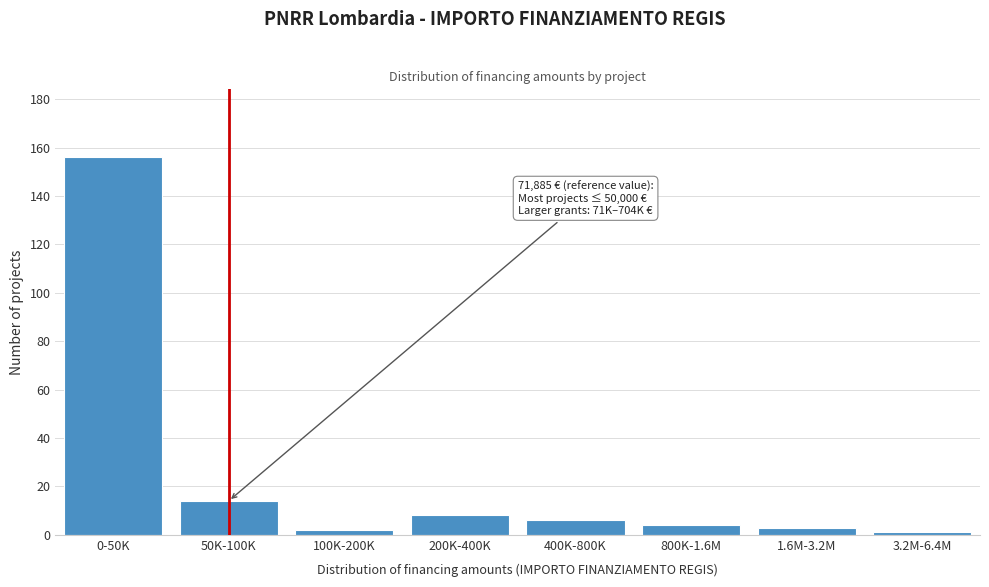

Reading left to right, list all the values displayed in this chart.

0-50K=156	50K-100K=14	100K-200K=2	200K-400K=8	400K-800K=6	800K-1.6M=4	1.6M-3.2M=3	3.2M-6.4M=1